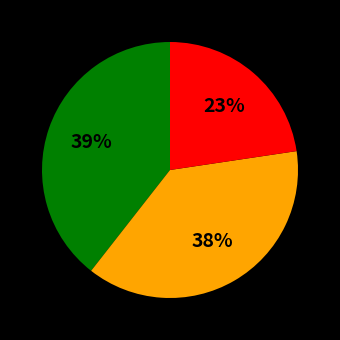

To the nearest percent, what is the average slice percentage?

33%